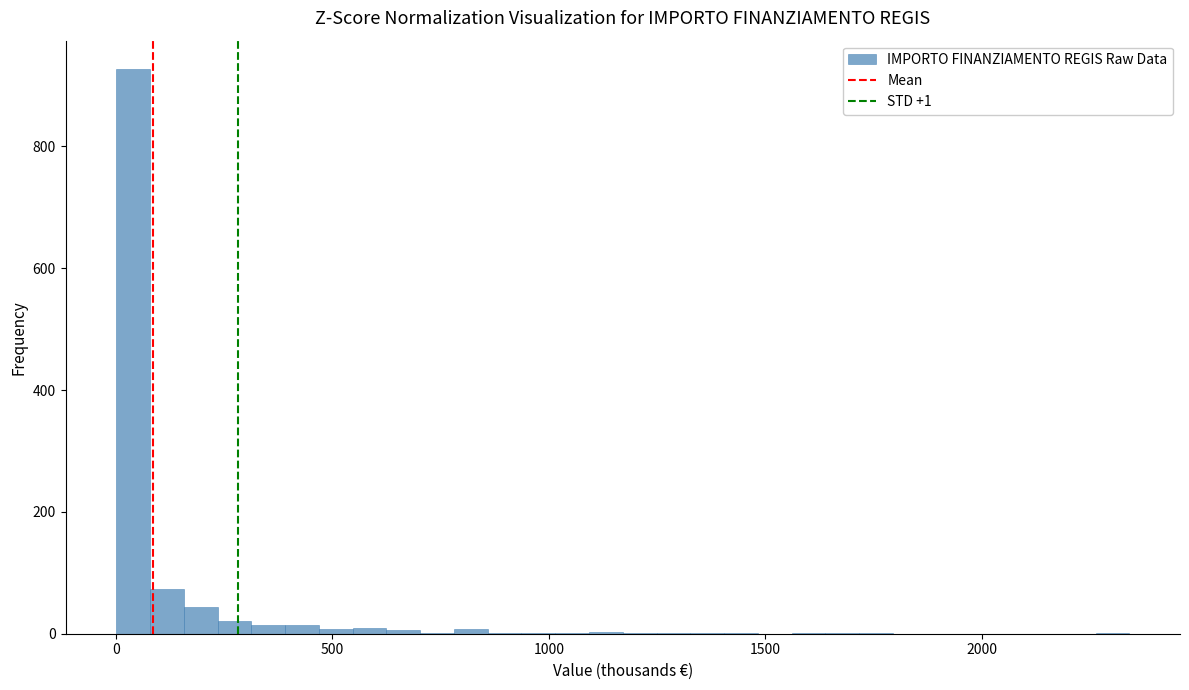

Read against the x-axis, roughly where is the centre of the tallest bar?

50